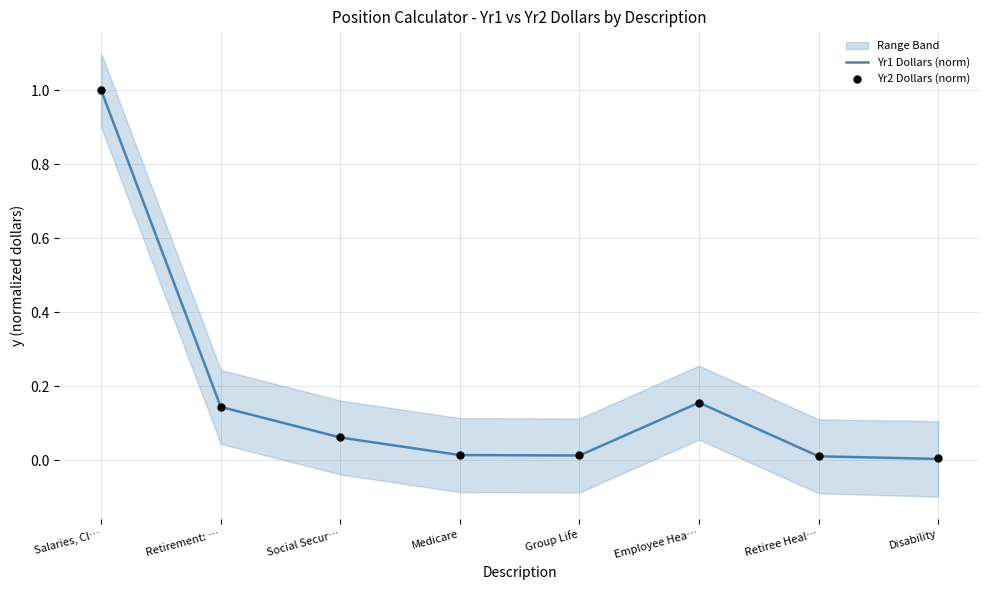

At which category is the sum across all series the highest?

Salaries, Cl…